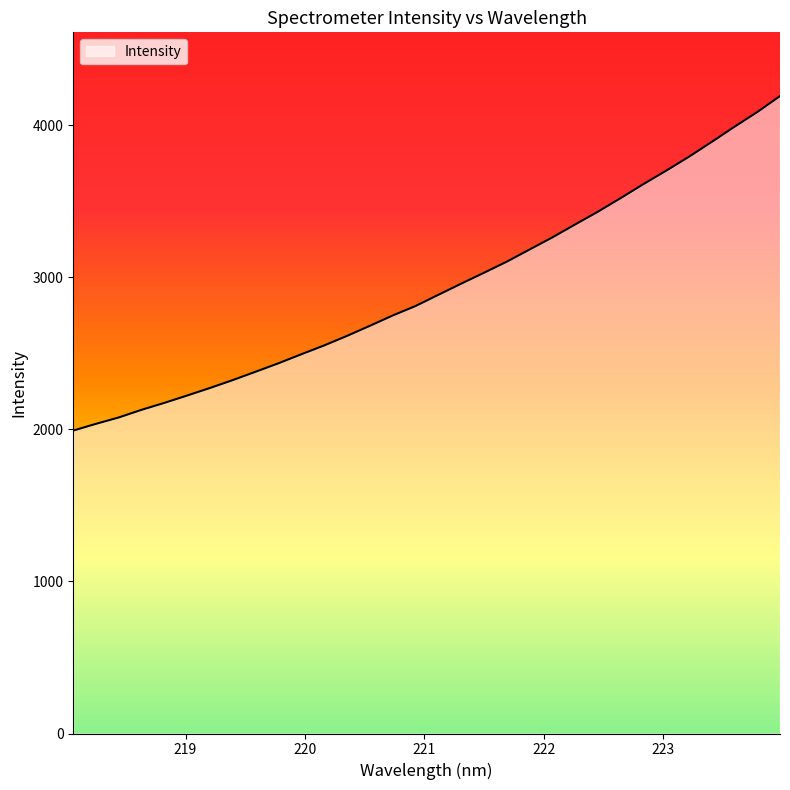

What is the maximum value shown in the chart?

4193.3